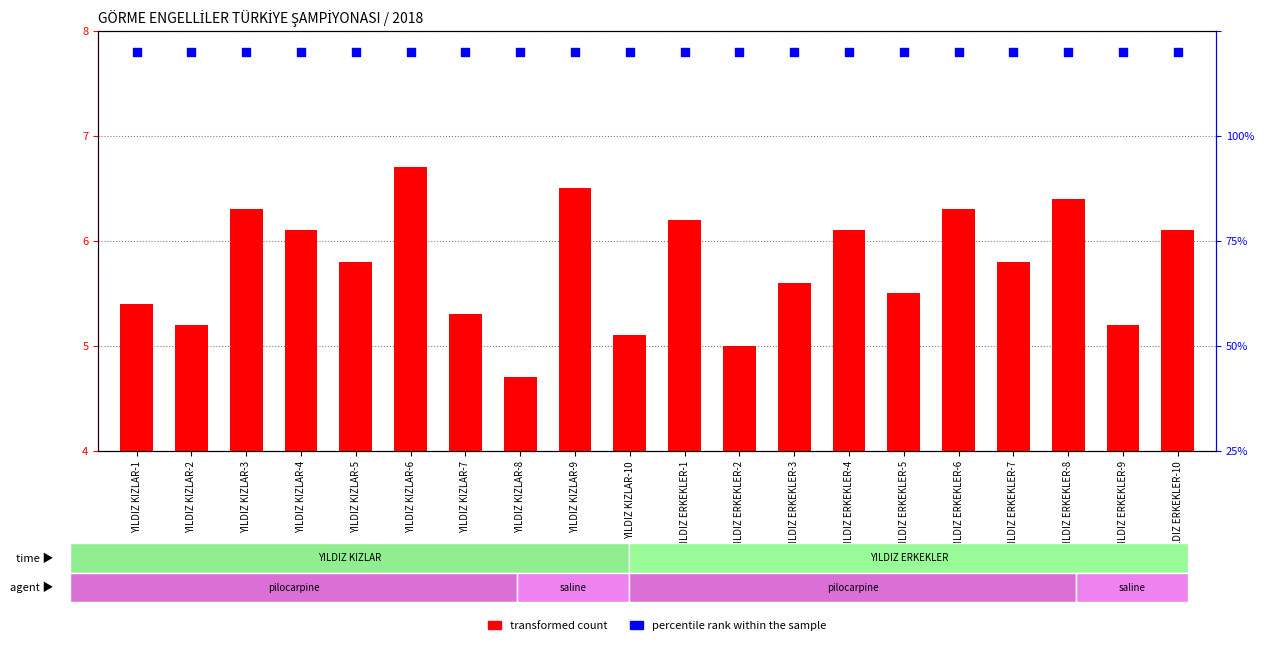

At how many categories does at least one series exceed 47?

20